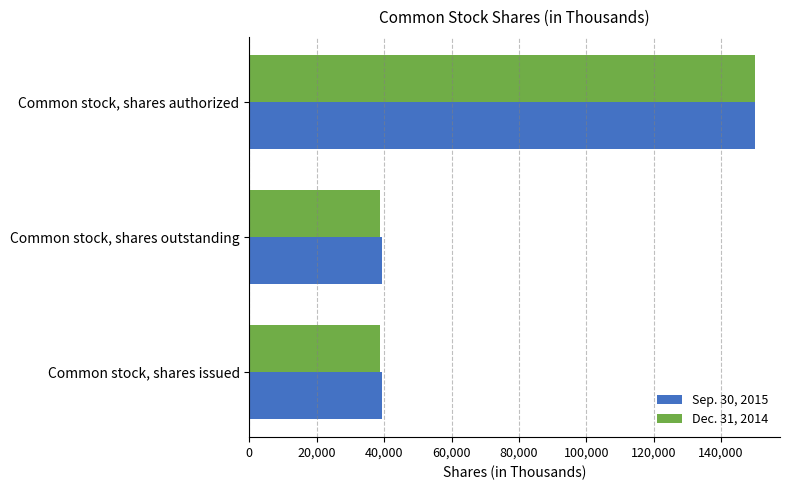

What is the total value across all series at Common stock, shares issued?

78335